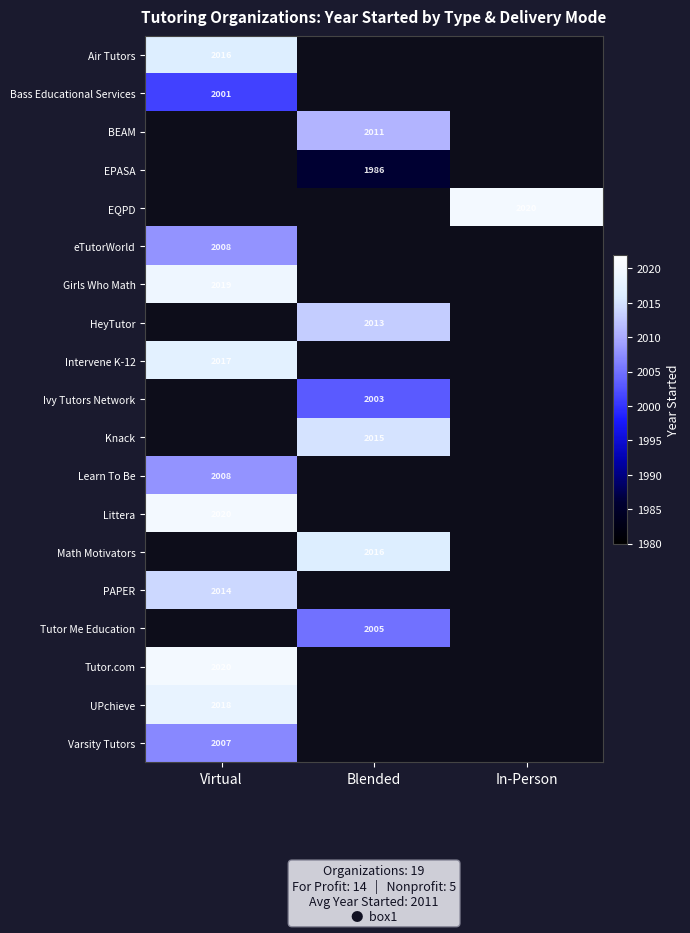

The Tutor.com series shows 2020 at Virtual. True or false?

True